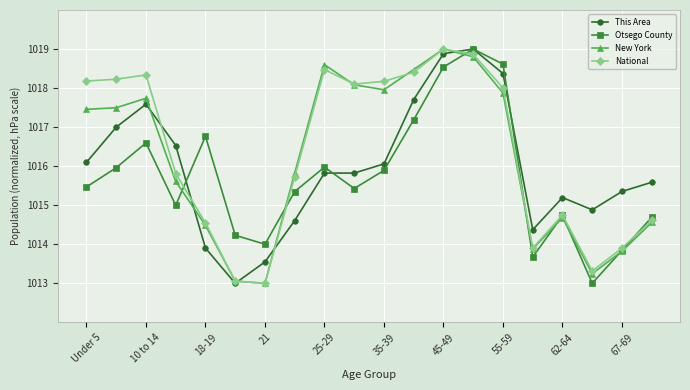

What is the maximum value for Otsego County?

1019.0